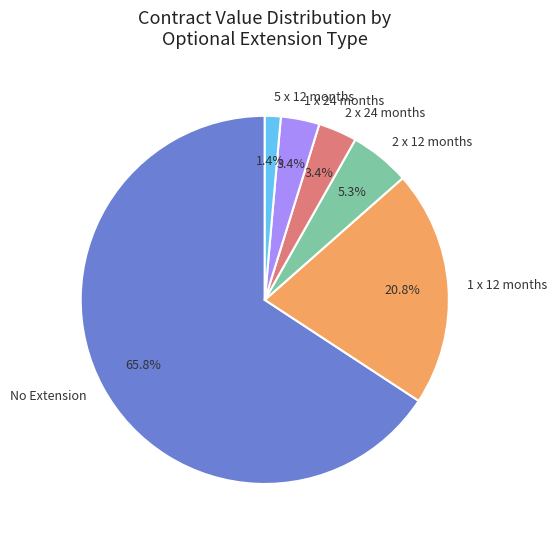

The 1 x 12 months slice represents 16% of the pie. True or false?

False